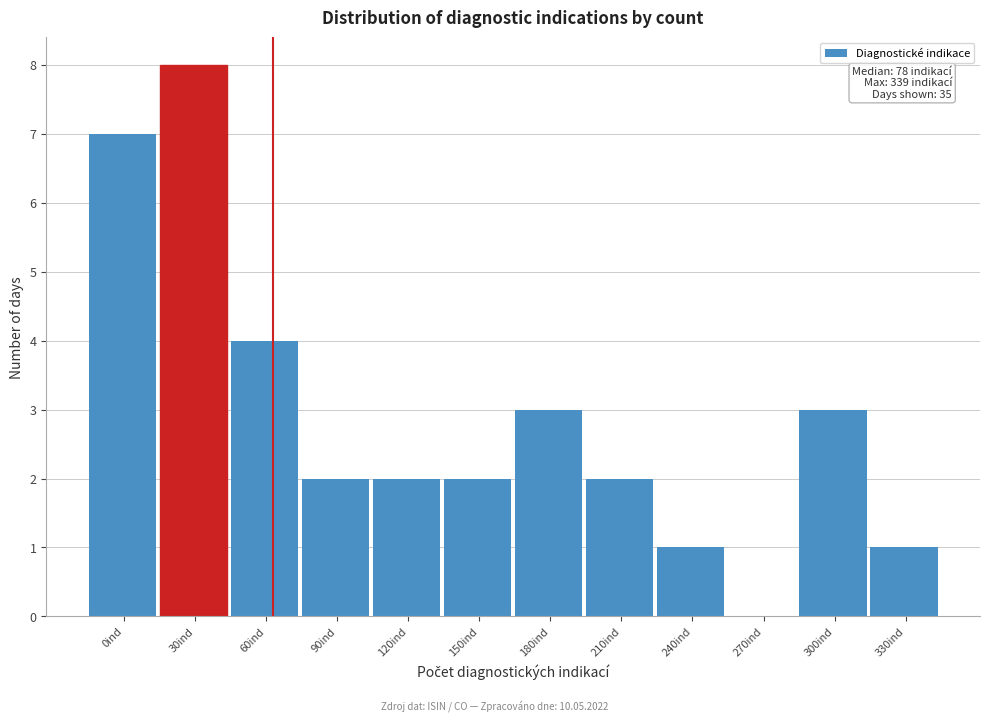

Reading left to right, list all the values displayed in this chart.

0ind=7	30ind=8	60ind=4	90ind=2	120ind=2	150ind=2	180ind=3	210ind=2	240ind=1	270ind=0	300ind=3	330ind=1